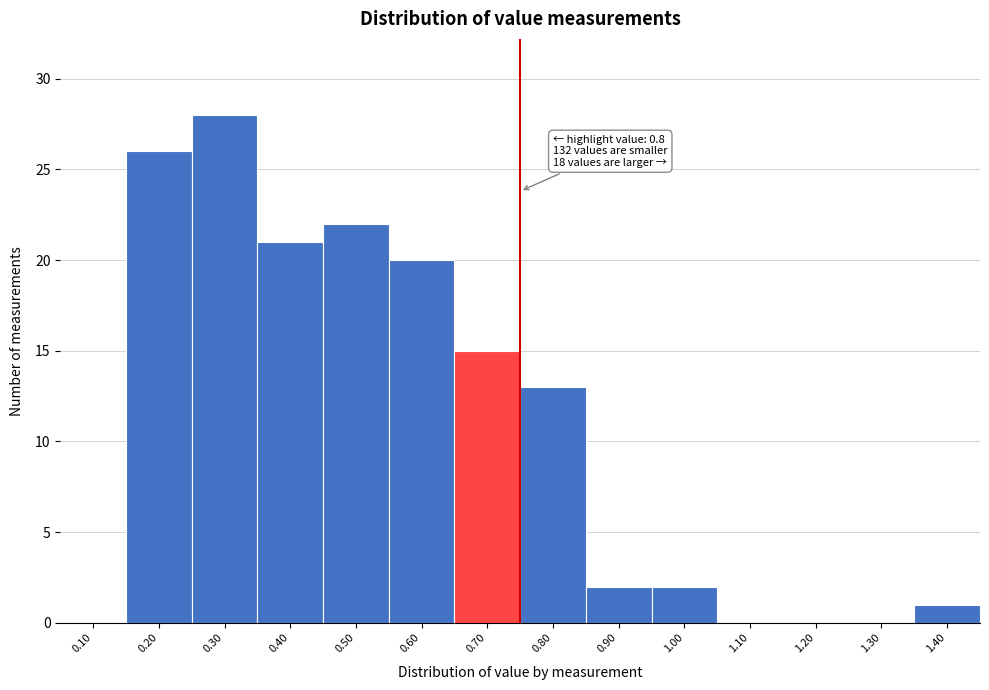

Reading left to right, what are all the values shown in this chart?

0.10=0	0.20=26	0.30=28	0.40=21	0.50=22	0.60=20	0.70=15	0.80=13	0.90=2	1.00=2	1.10=0	1.20=0	1.30=0	1.40=1